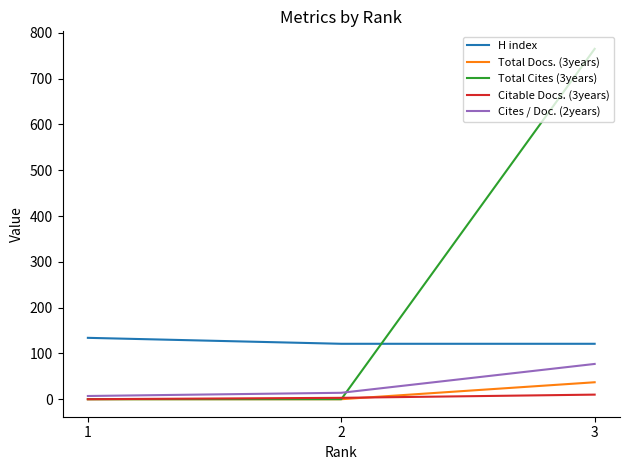

How many lines are shown in the chart?

5